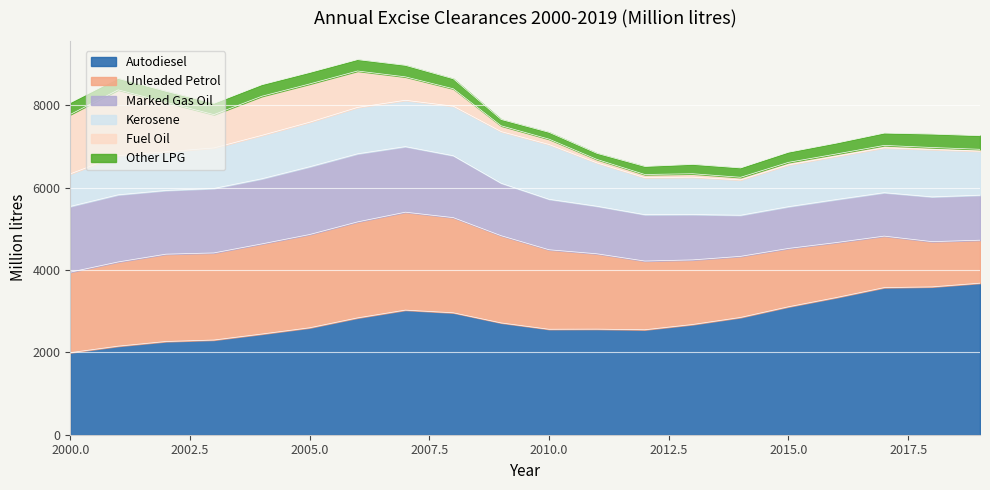

What is the greatest value displayed?

3679